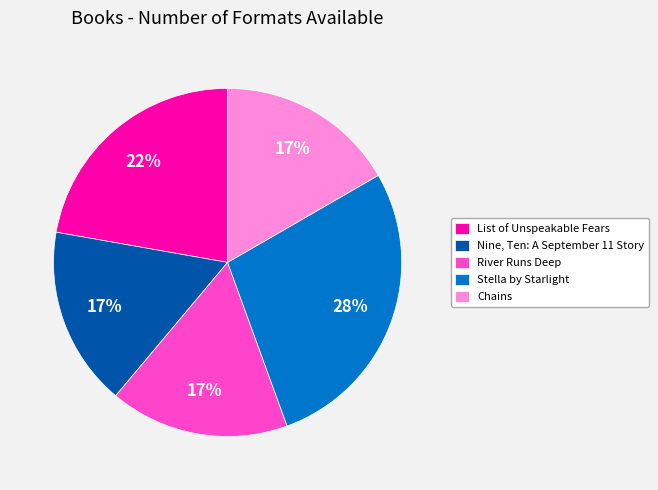

How many segments does this pie chart have?

5